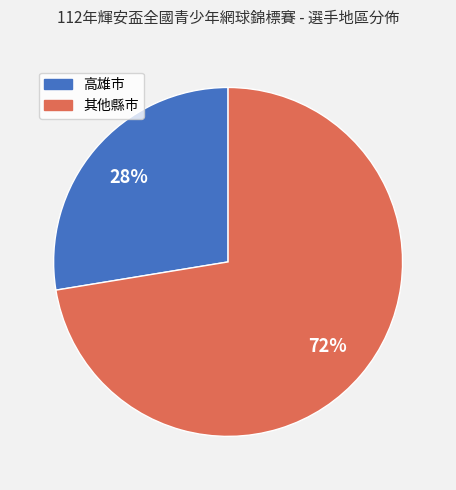

To the nearest percent, what is the average slice percentage?

50%